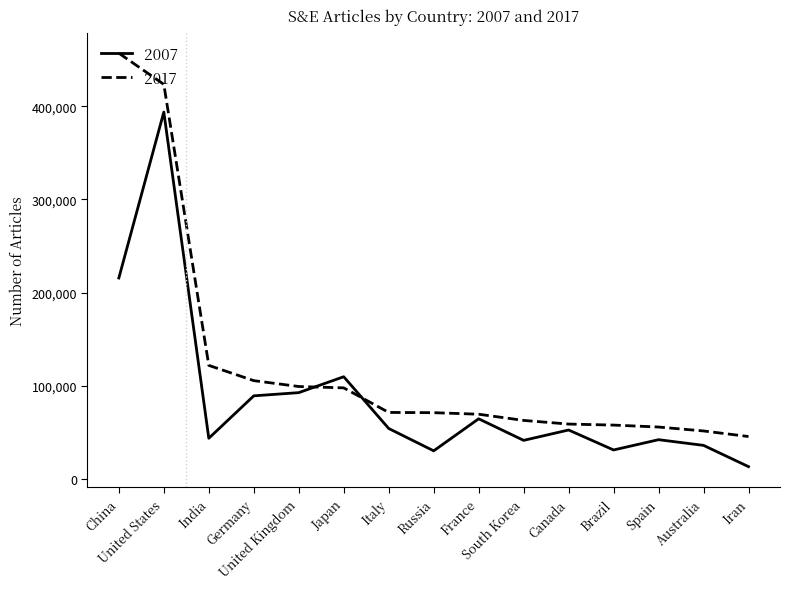

At United Kingdom, list the series in order from largest to smallest.

2017, 2007